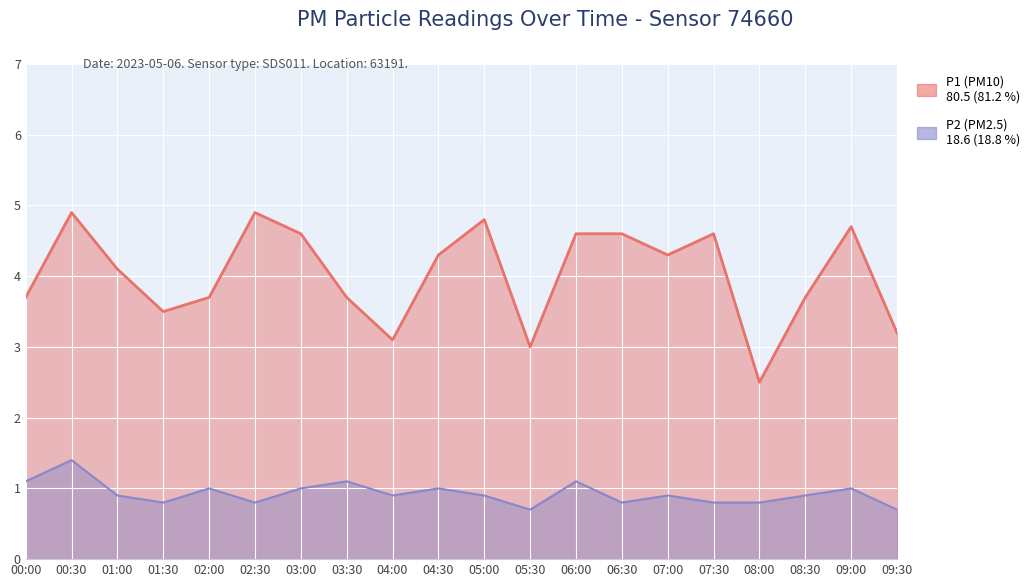

What is the difference between the maximum and minimum values in the P2 series?

0.7